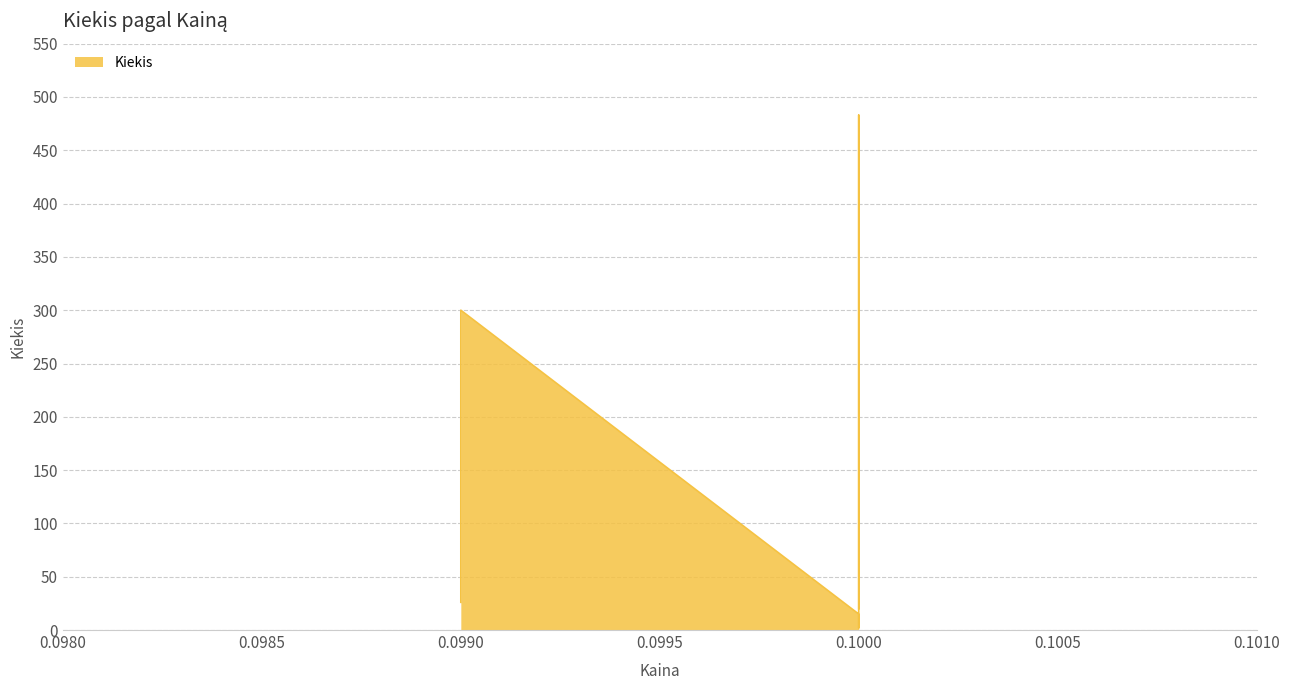

How many values are below 26?

3